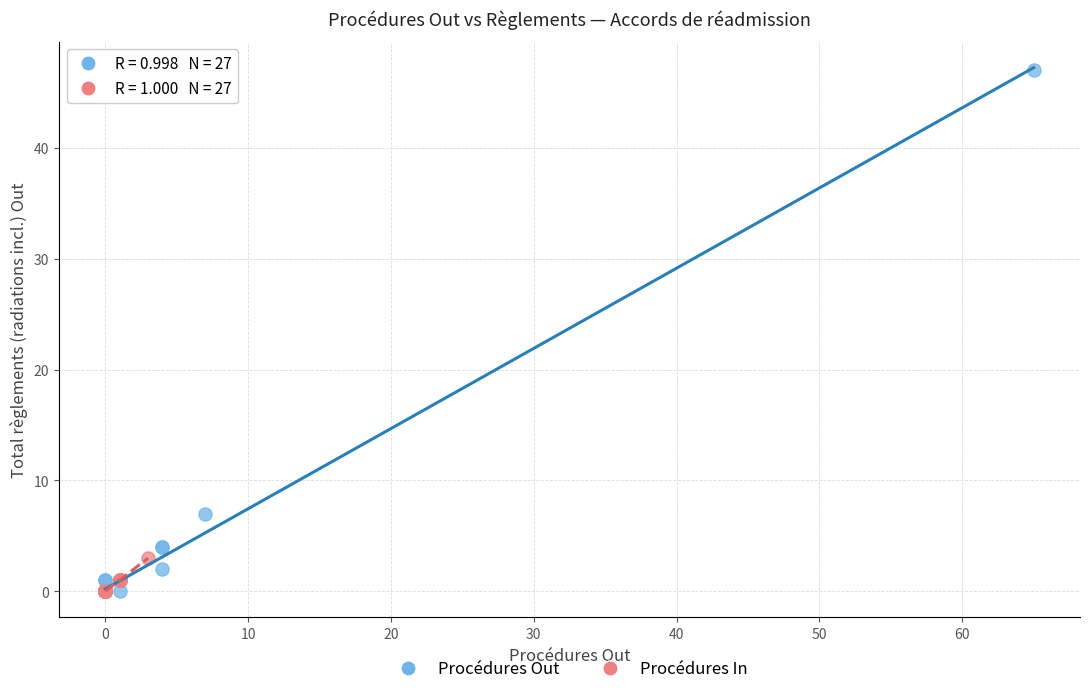

Which series has the largest Y range (max minus min)?

Procédures Out